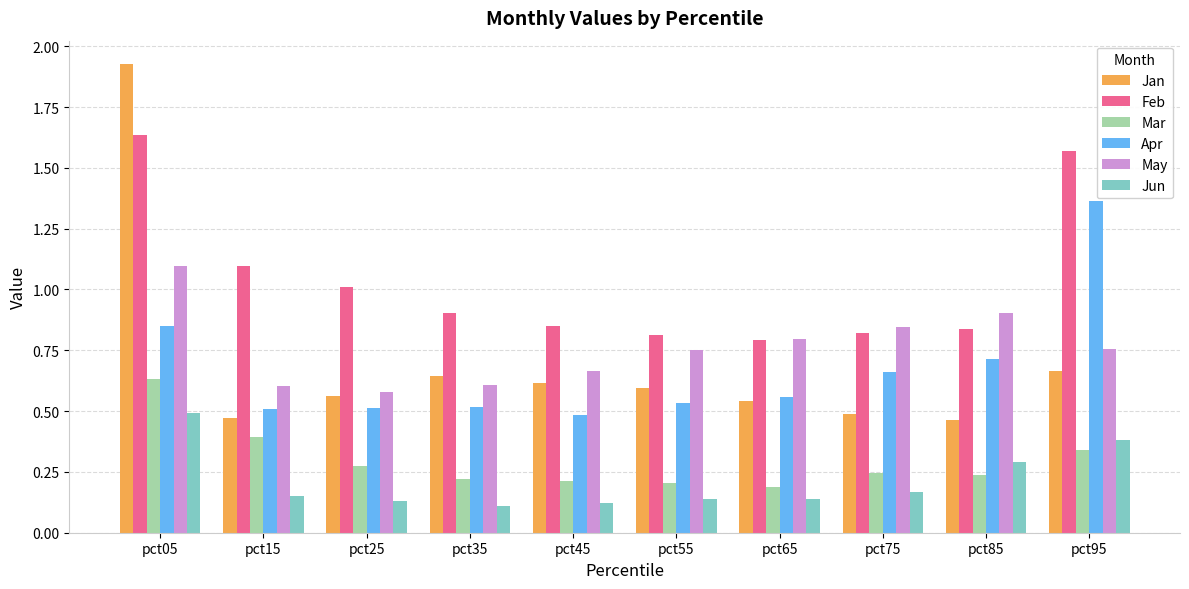

At how many categories does at least one series exceed 1?

4